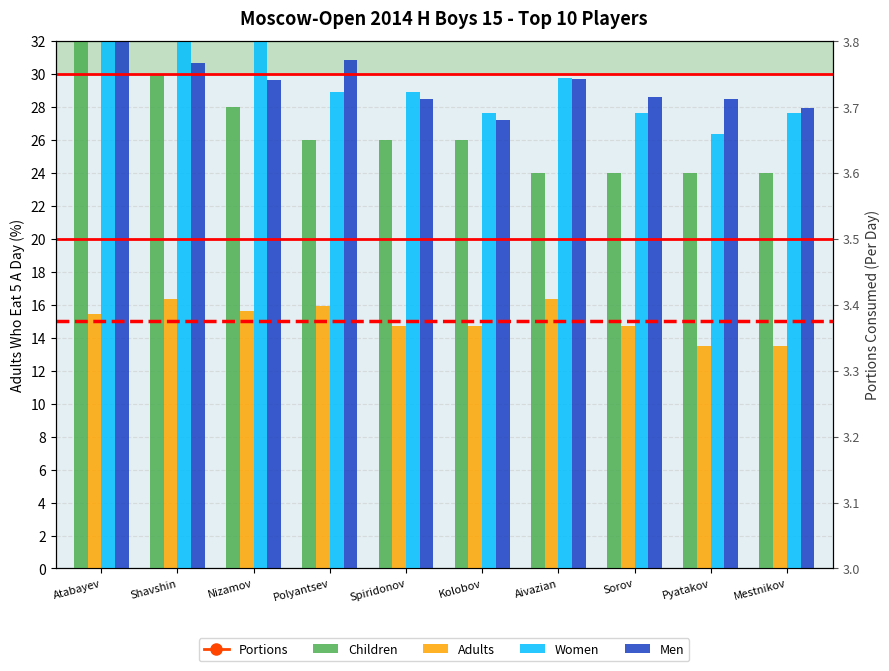

What is the label of the 8th bar from the right?

Nizamov